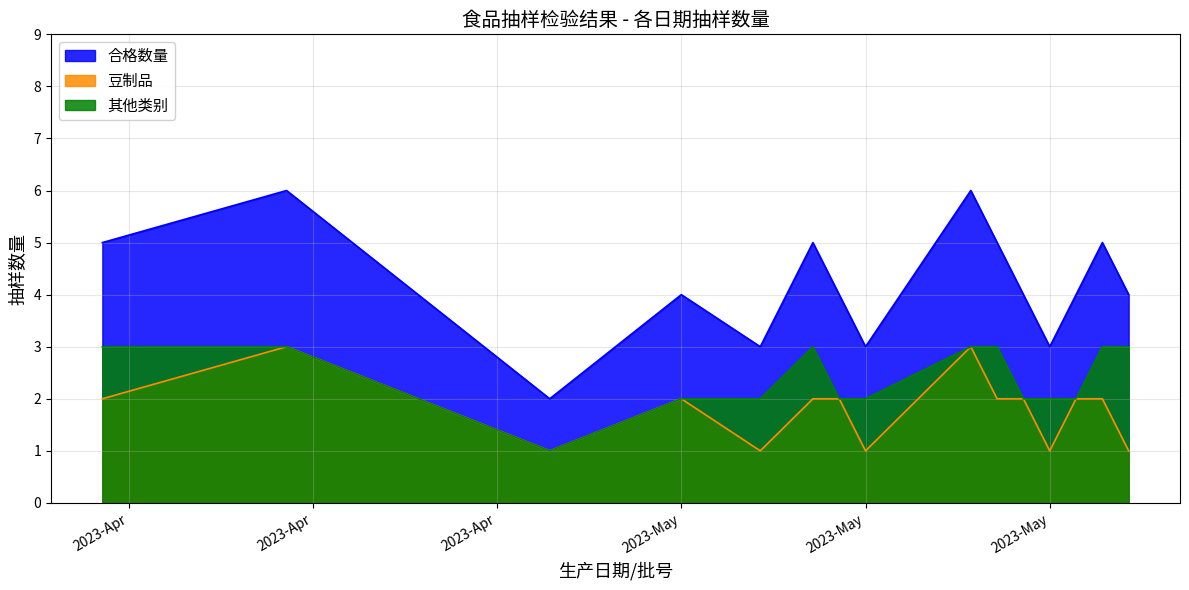

What is the label of the 14th point from the right?

2023-04-17